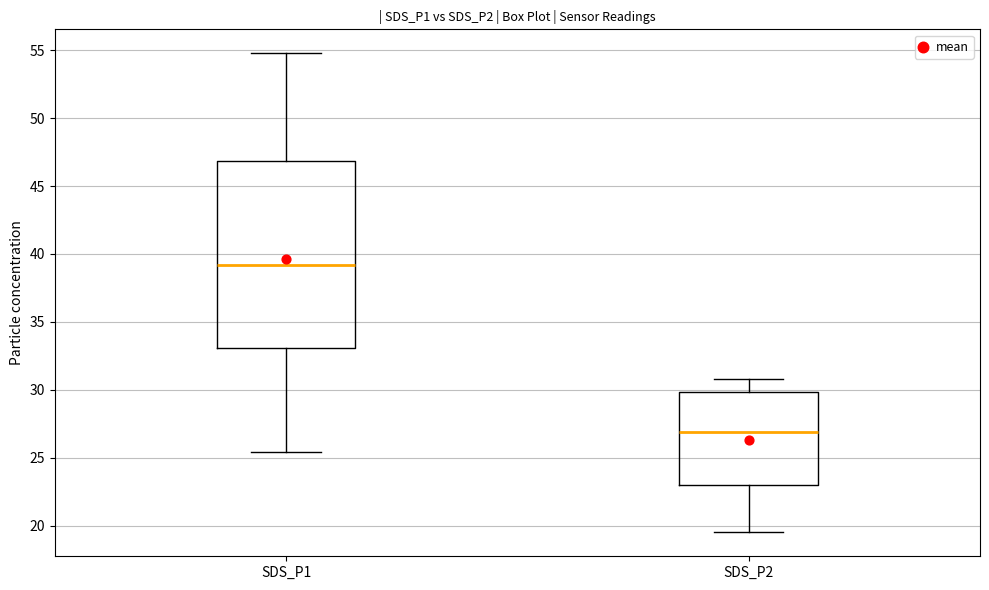

Reading left to right, transcribe this box plot: for each box, give where its median line is, the range the box spans, and where its two whiskers end, as read against the y-axis. The values are not printed on the chart, so give them approximately, as read against the axis.

SDS_P1: median 39.0, box 33.0 to 47.0, whiskers 25.5 to 55.0
SDS_P2: median 27.0, box 23.0 to 30.0, whiskers 19.5 to 31.0